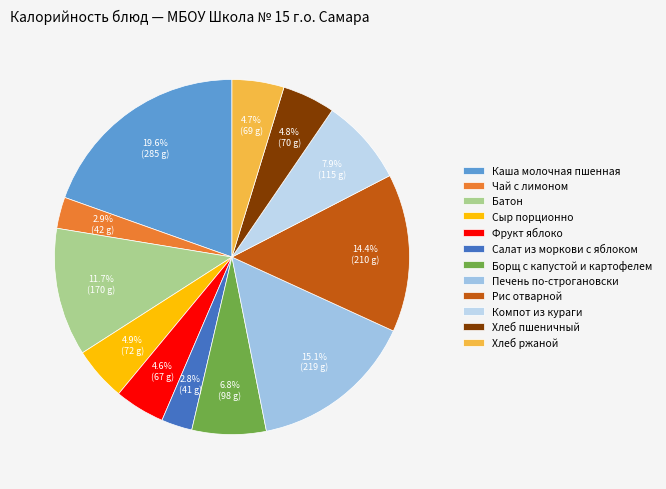

What is the ratio of the value at Каша молочная пшенная to the value at Батон?

1.7